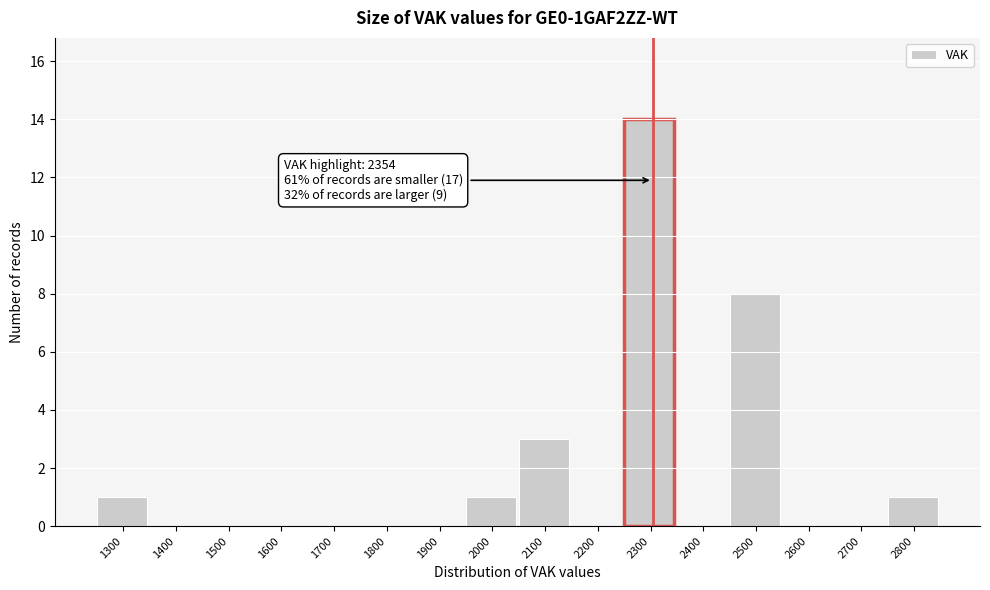

Reading left to right, list all the values displayed in this chart.

1300=1	1400=0	1500=0	1600=0	1700=0	1800=0	1900=0	2000=1	2100=3	2200=0	2300=14	2400=0	2500=8	2600=0	2700=0	2800=1